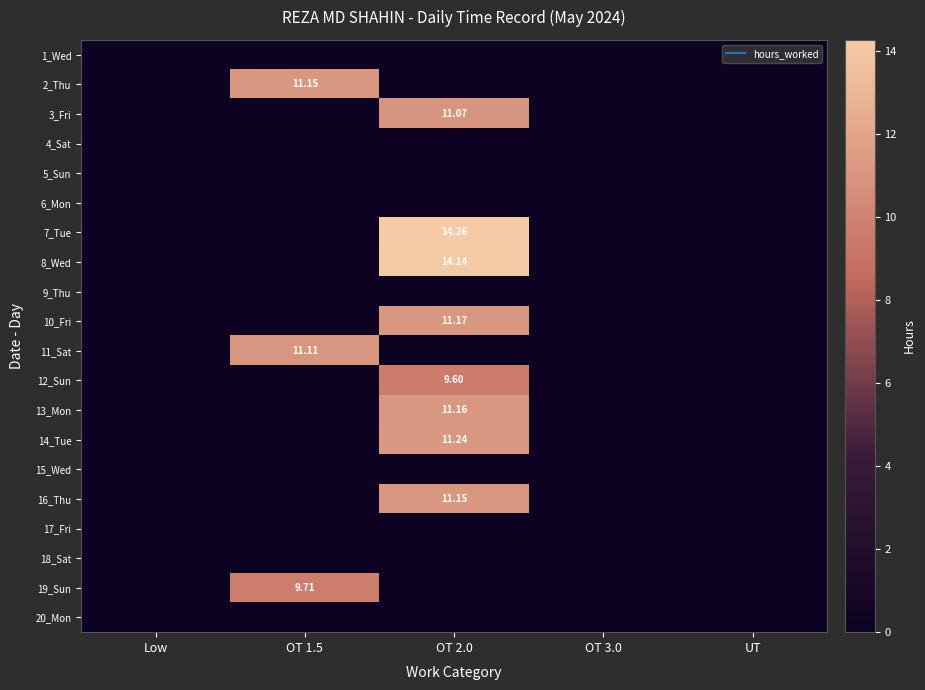

Between OT 3.0 and UT, which series saw the biggest shift?

1_Wed